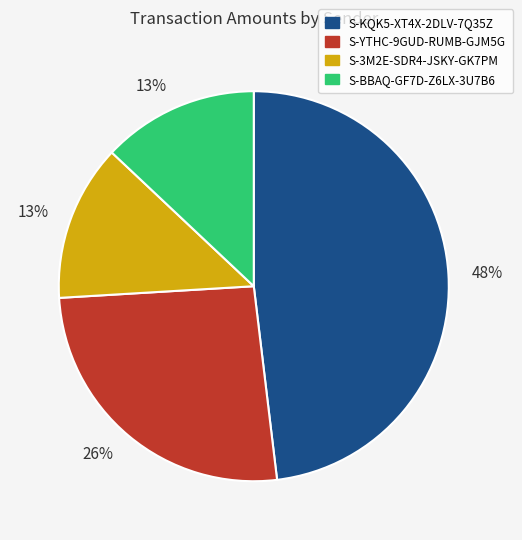

Is there any slice that represents more than half of the pie?

No